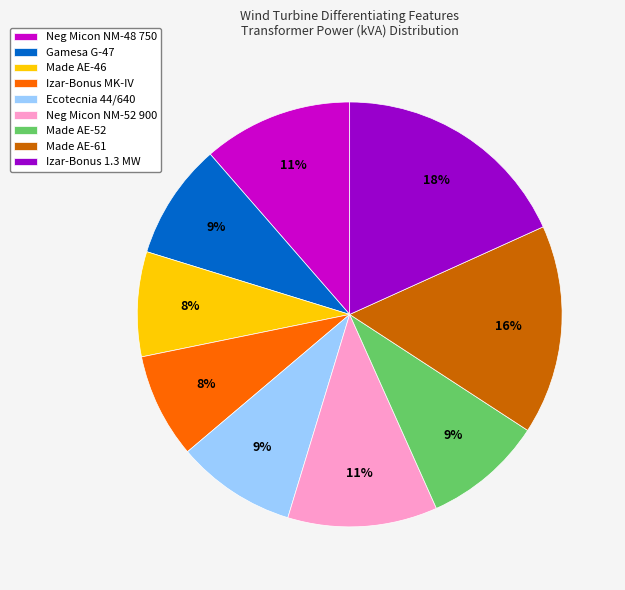

Which has a higher value, Izar-Bonus 1.3 MW or Neg Micon NM-48 750?

Izar-Bonus 1.3 MW